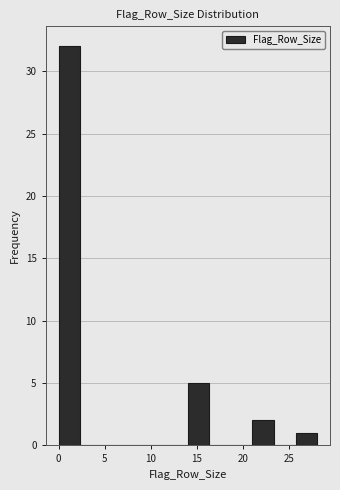

Reading left to right, transcribe this chart: for each bar, give the range it covers on the x-axis and its height. Neither the bar edges nor the heights are printed on the chart, so give them approximately, as read against the axes.

0.0 to 2.5: 32
2.5 to 4.5: 0
4.5 to 7.0: 0
7.0 to 9.5: 0
9.5 to 11.5: 0
11.5 to 14.0: 0
14.0 to 16.5: 5
16.5 to 18.5: 0
18.5 to 21.0: 0
21.0 to 23.5: 2
23.5 to 25.5: 0
25.5 to 28.0: 1